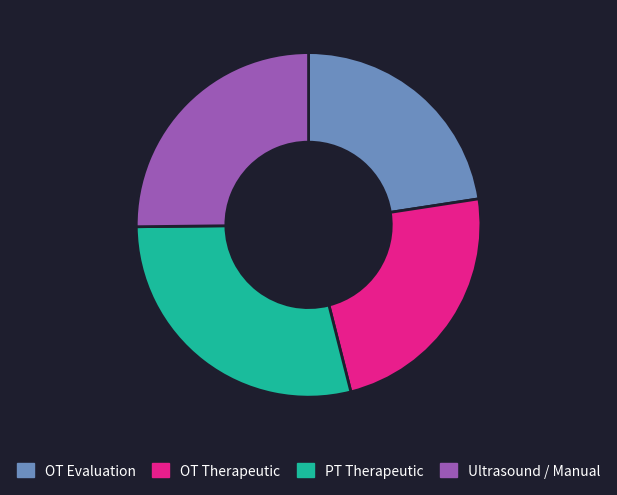

Approximately how many times larger is the value at PT Therapeutic compared to OT Evaluation?

1.3